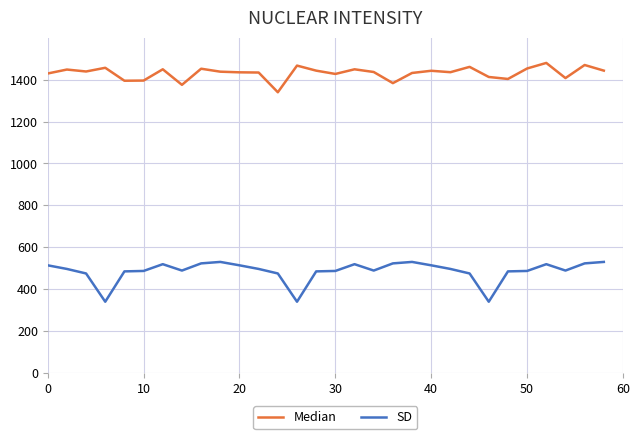

What is the maximum value shown in the chart?

1480.0